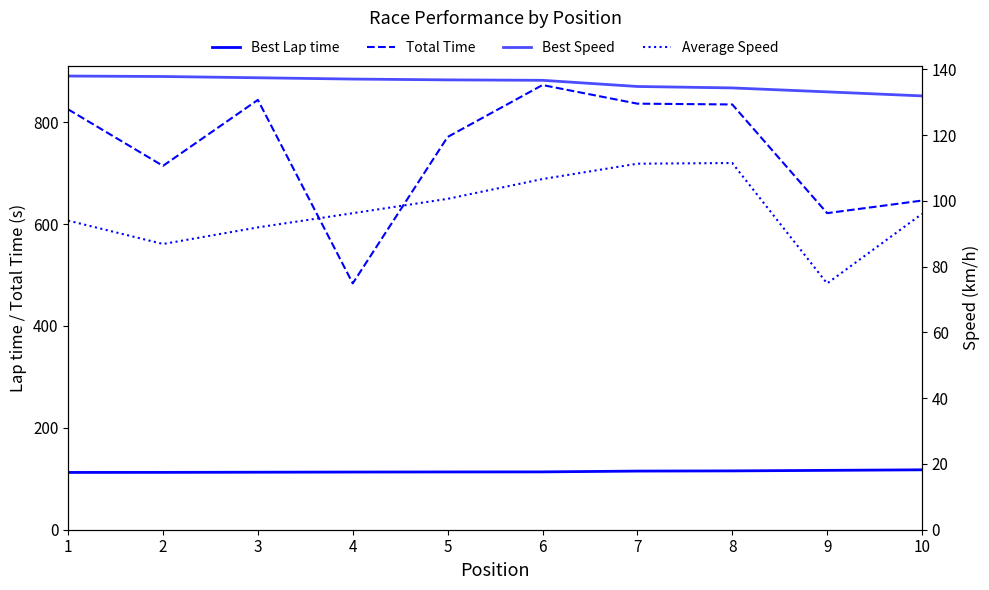

What value does the Best Lap time series have at 7?

115.1